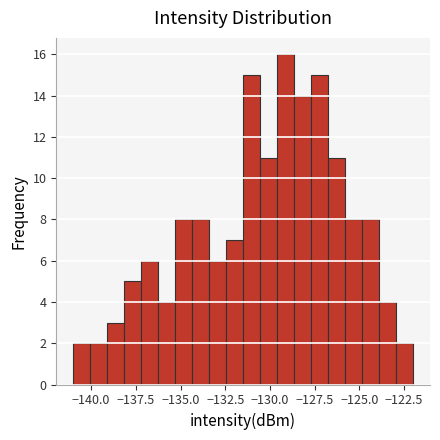

Around what value on the x-axis is the tallest bar? Give the approximate position of its centre, as read against the axis.

-129.0